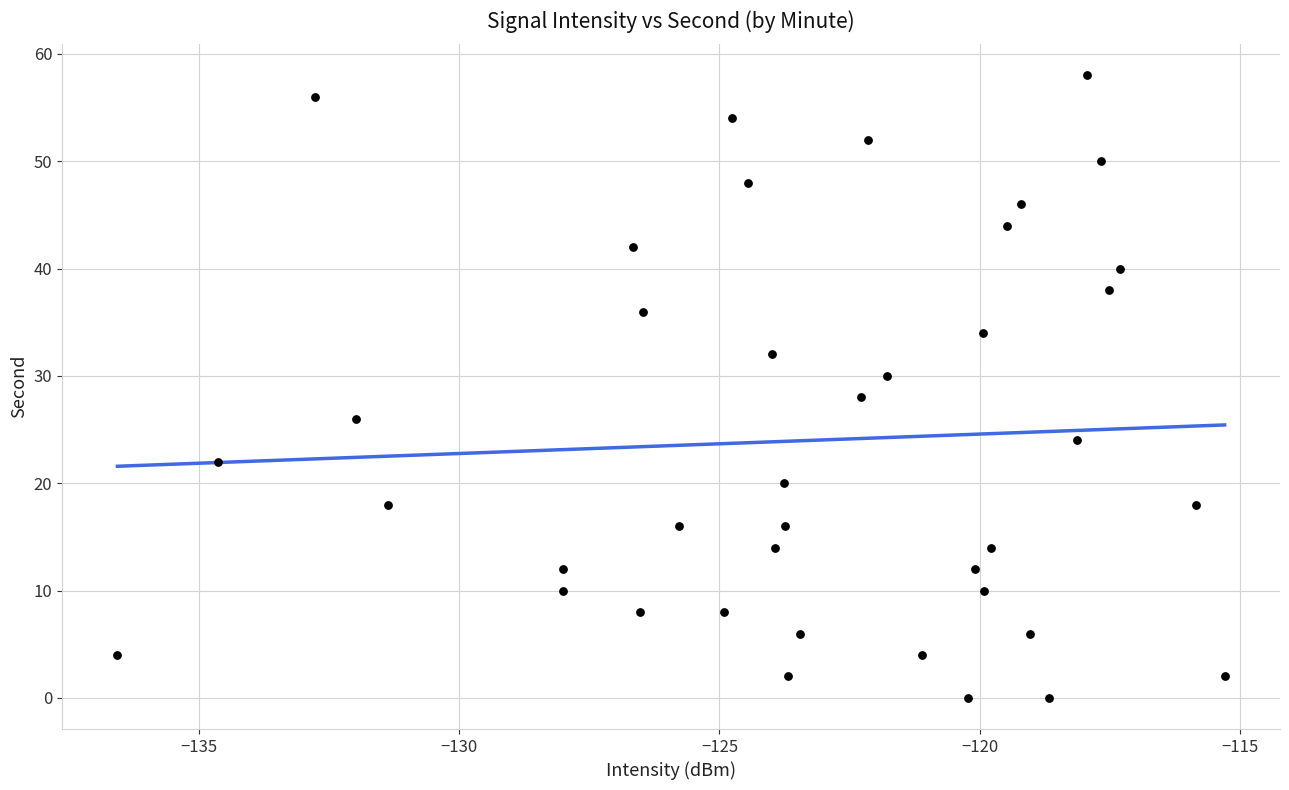

What is the range of Y values (max minus min)?

58